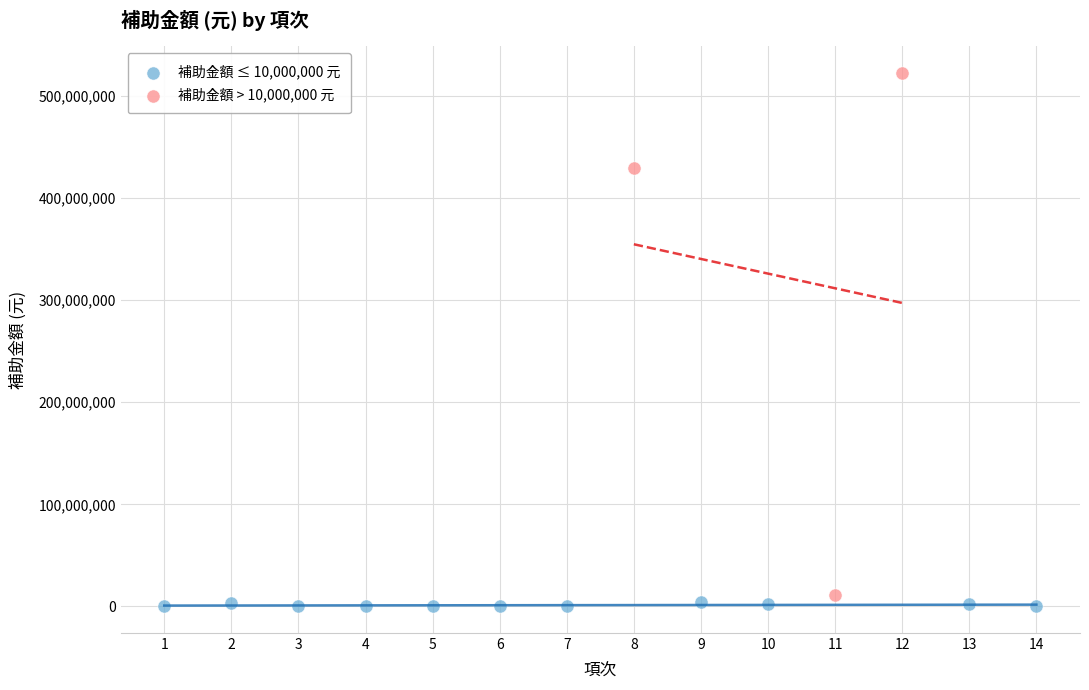

Which series reaches the maximum Y coordinate?

補助金額 > 10,000,000 元